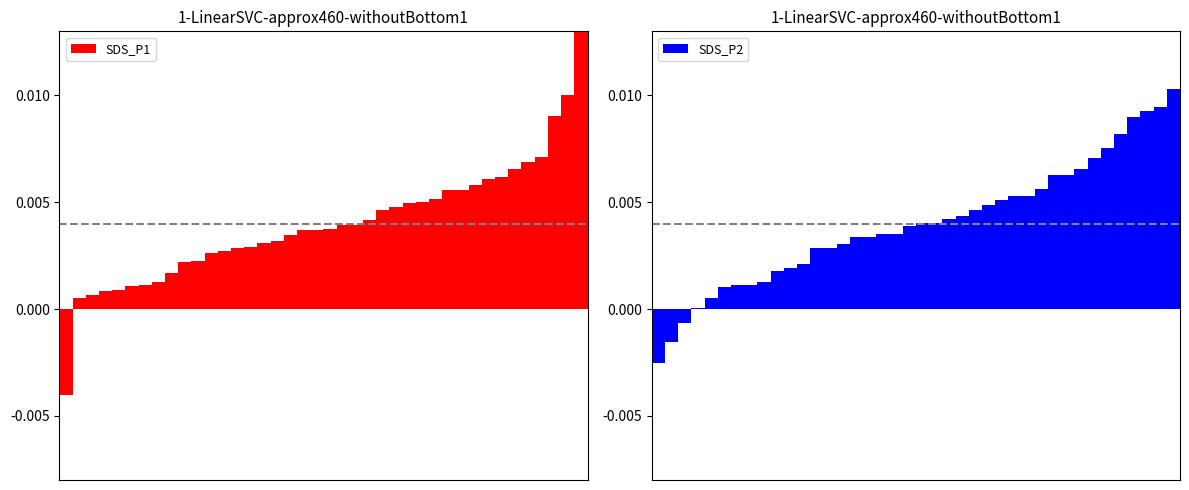

The value of SDS_P2 at 35 is 0.0. True or false?

False